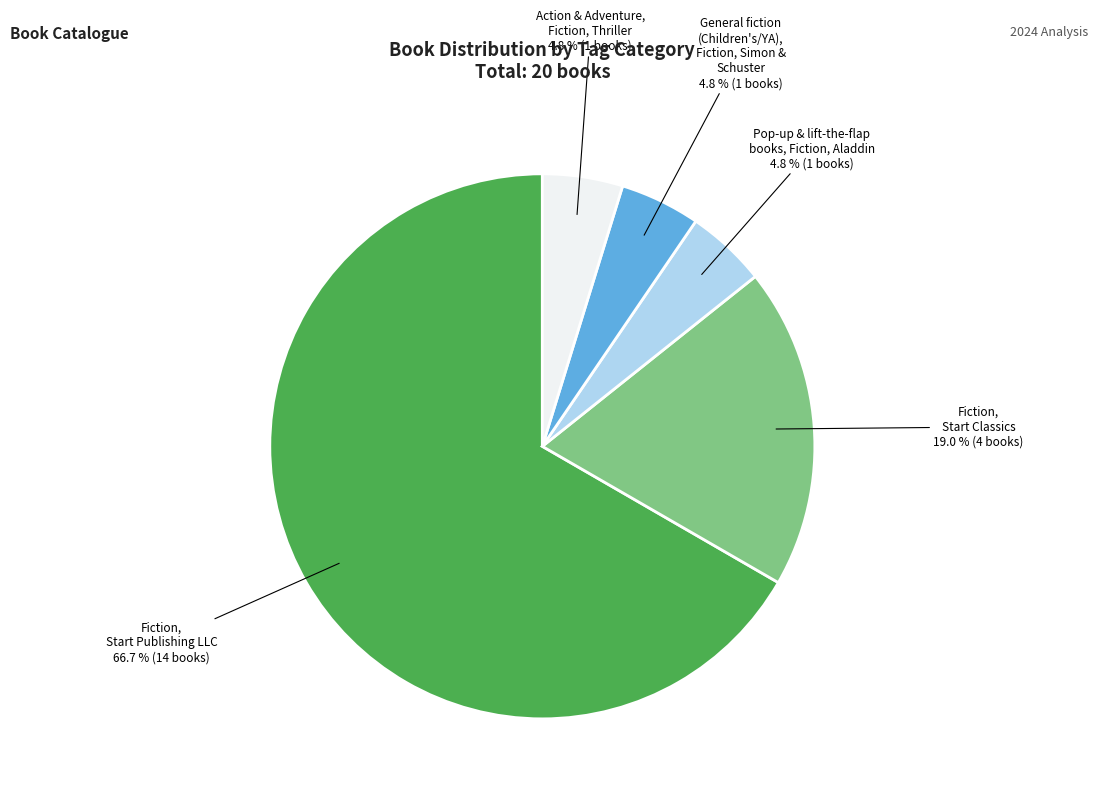

Is Action & Adventure, Fiction, Thriller the majority of the pie?

No